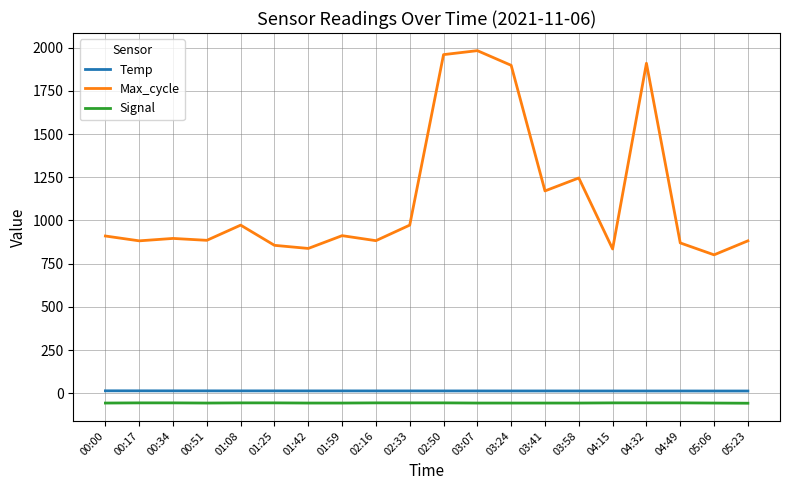

What is the total value across all series at 02:50?

1917.1